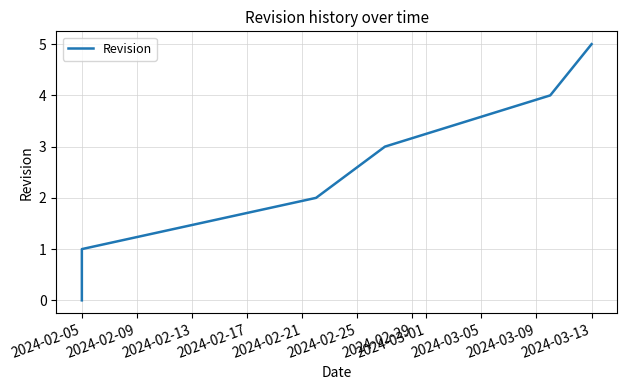

Count the values in the range 1 to 4.

4